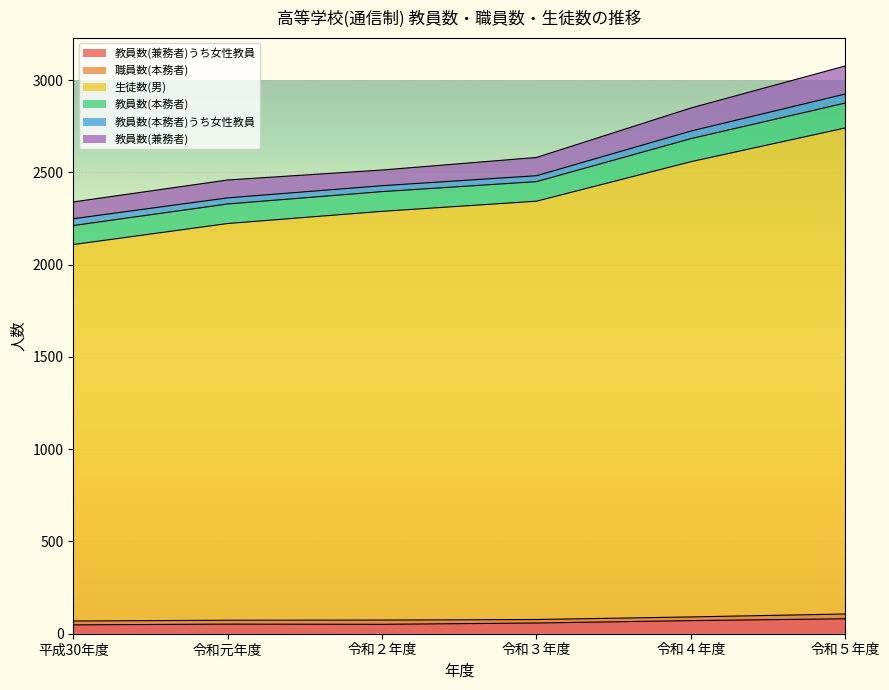

What is the maximum value shown in the chart?

2741